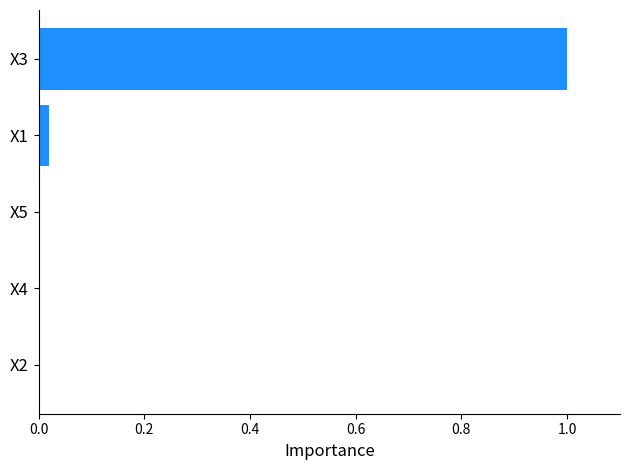

The value at X3 is 1.7. True or false?

False